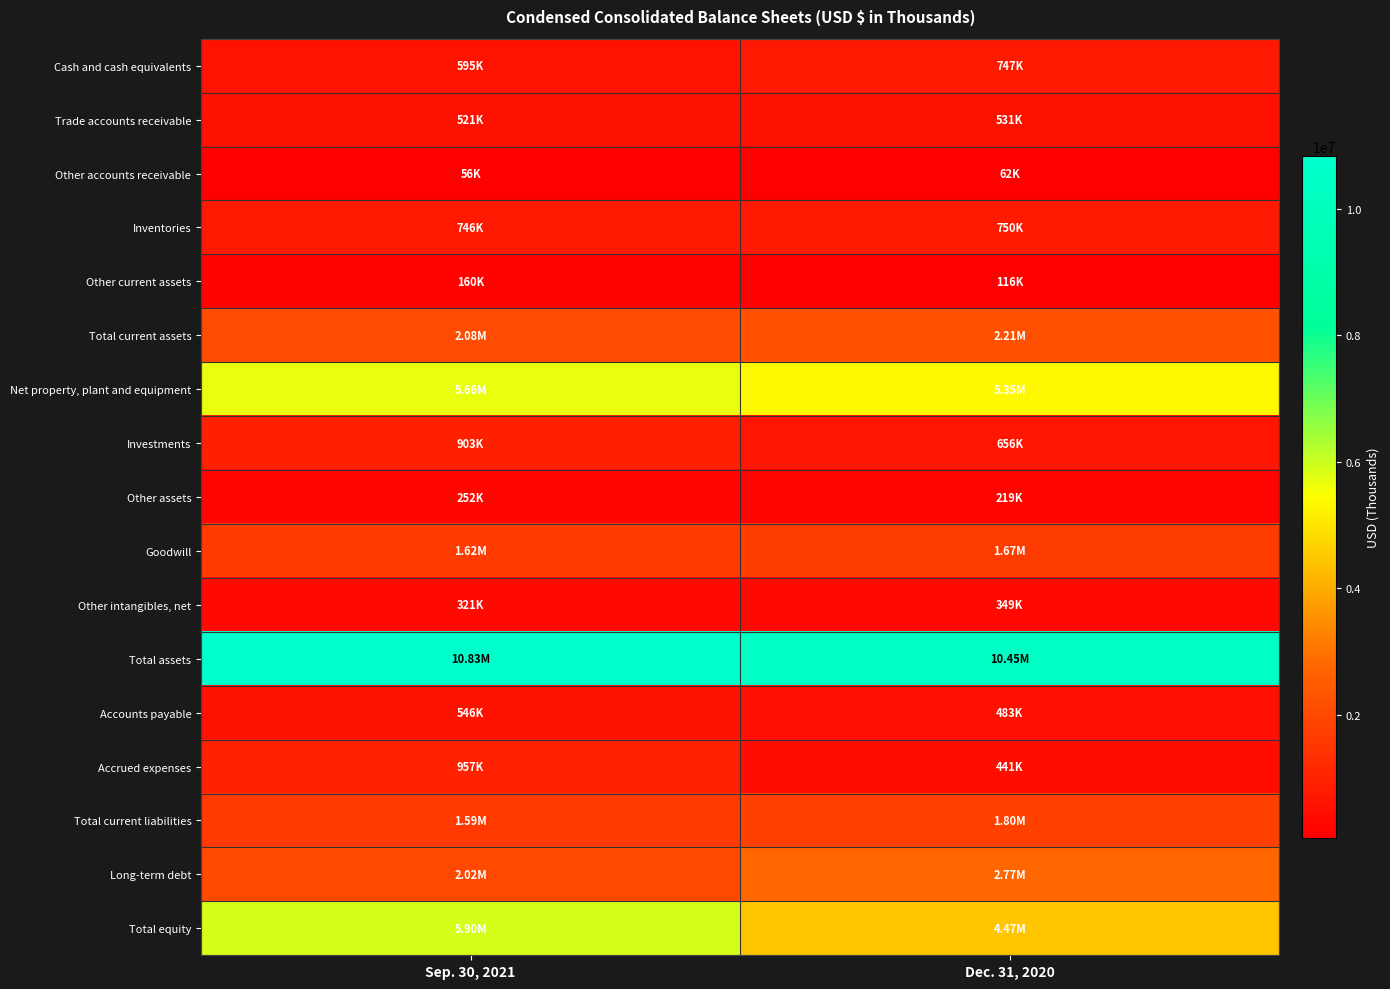

How many distinct data groups are displayed?

17